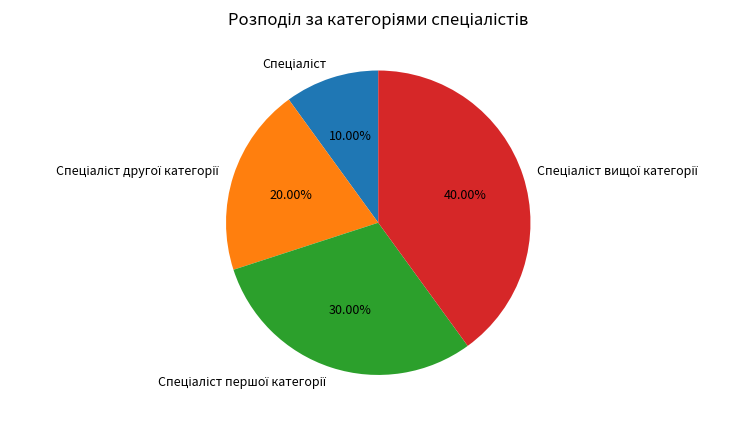

Does any single category account for the majority?

No